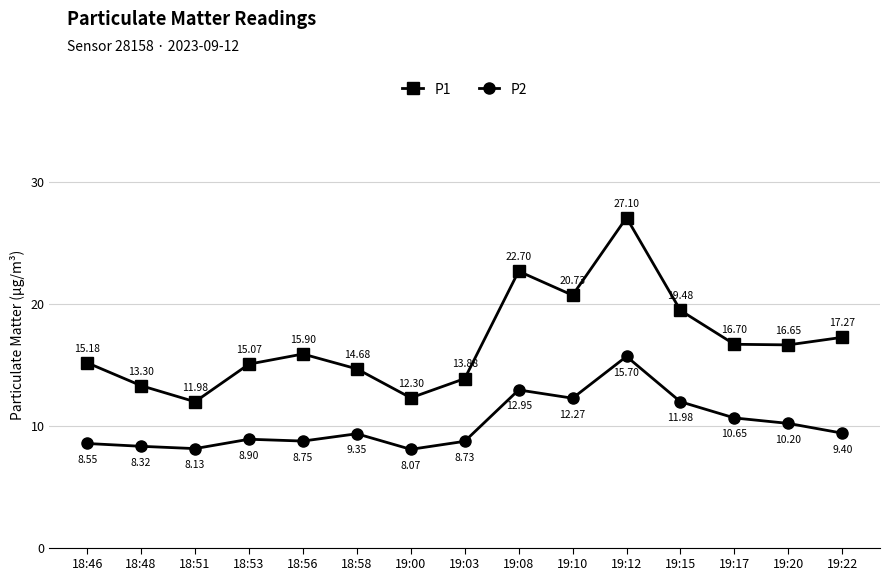

List the labels in order of P1 value, smallest first.

18:51, 19:00, 18:48, 19:03, 18:58, 18:53, 18:46, 18:56, 19:20, 19:17, 19:22, 19:15, 19:10, 19:08, 19:12